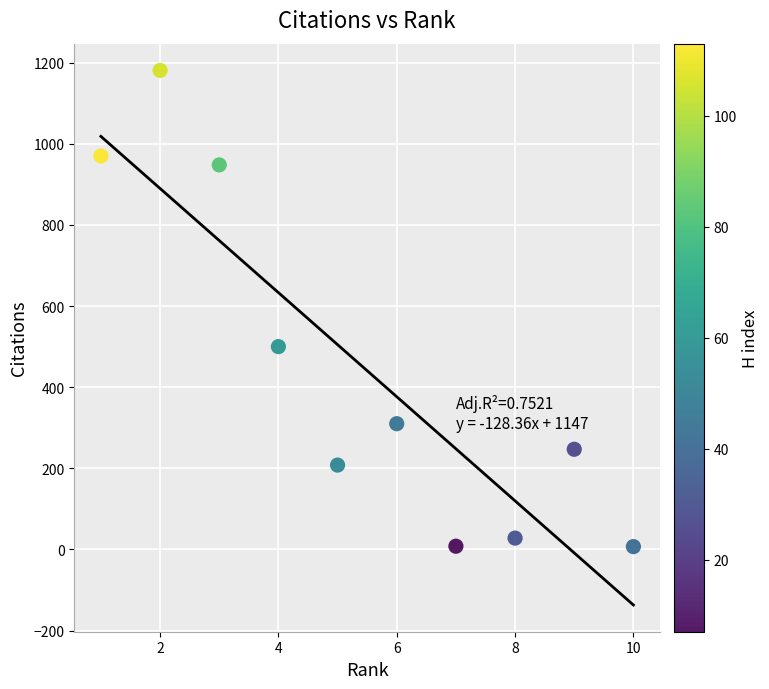

What is the average X value?

6